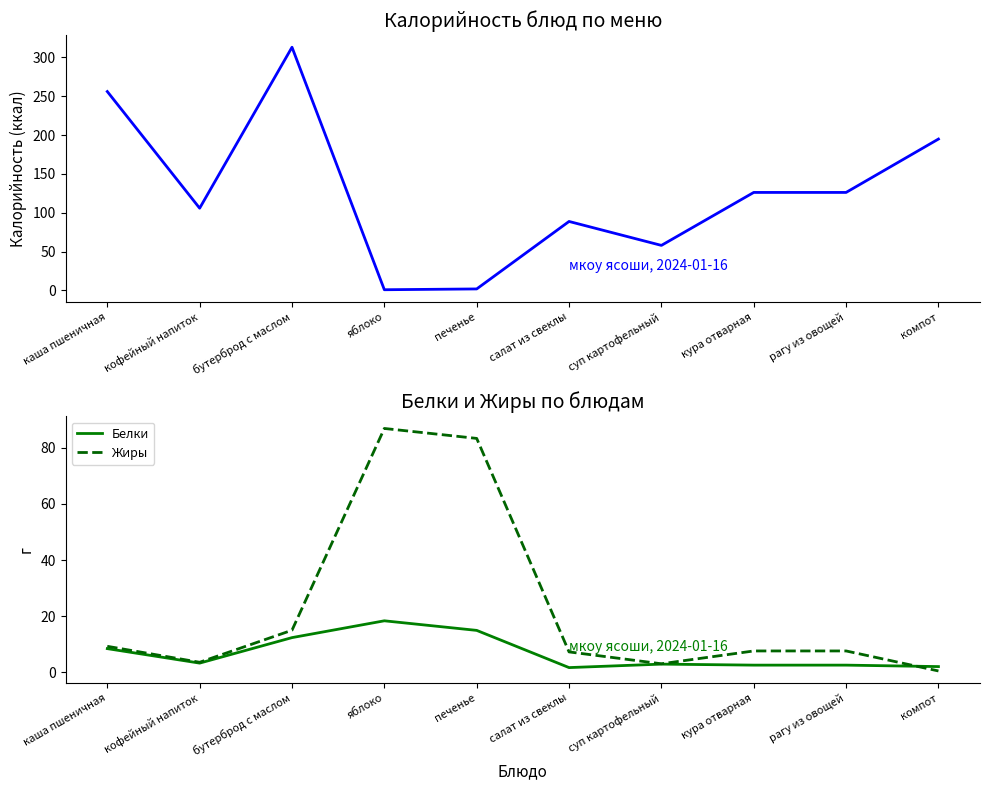

What value does the Белки series have at кофейный напиток?

3.2